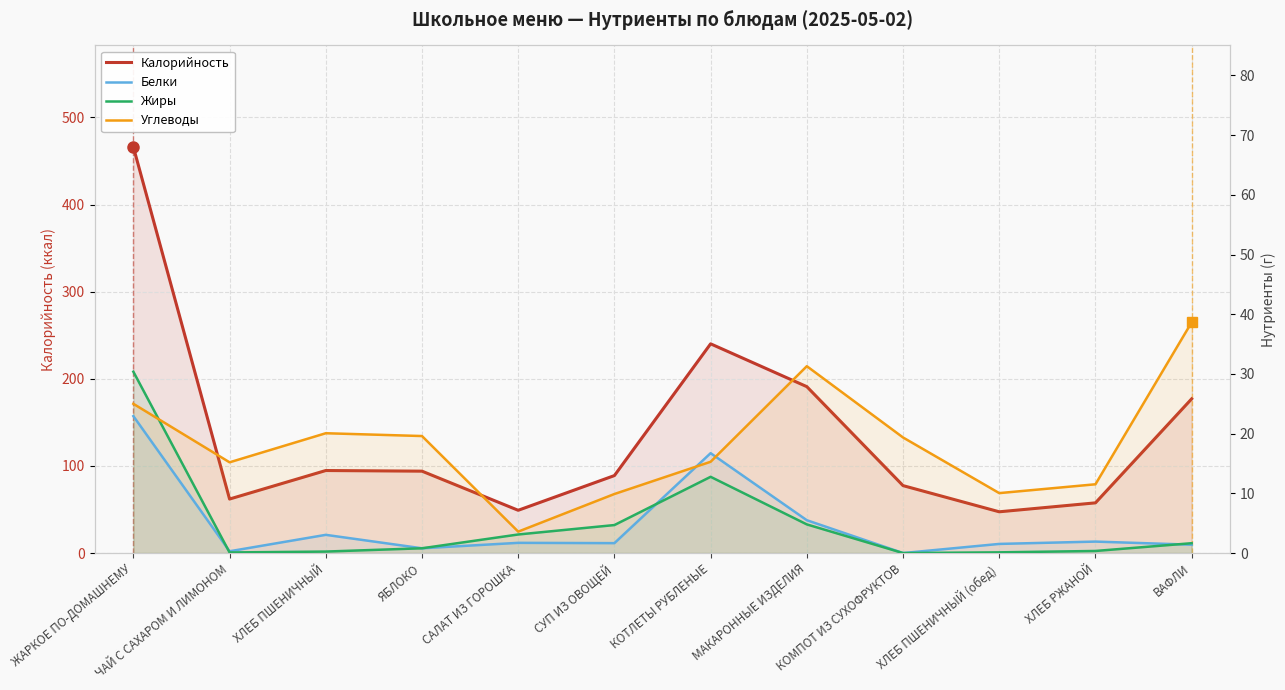

What value does the Углеводы series have at ЯБЛОКО?

19.6